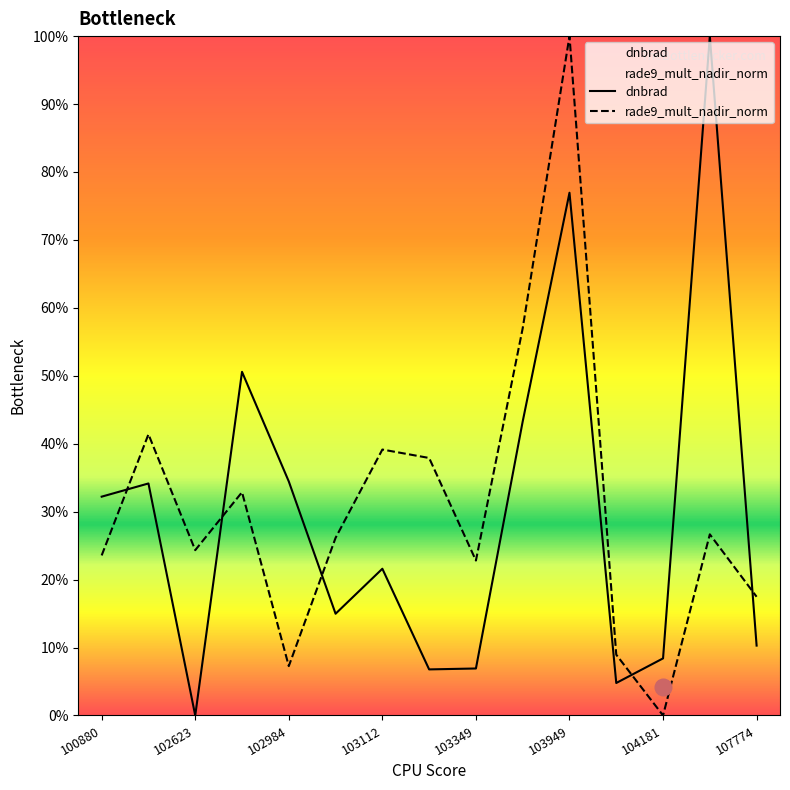

Does the chart display data point markers on the line(s)?

No